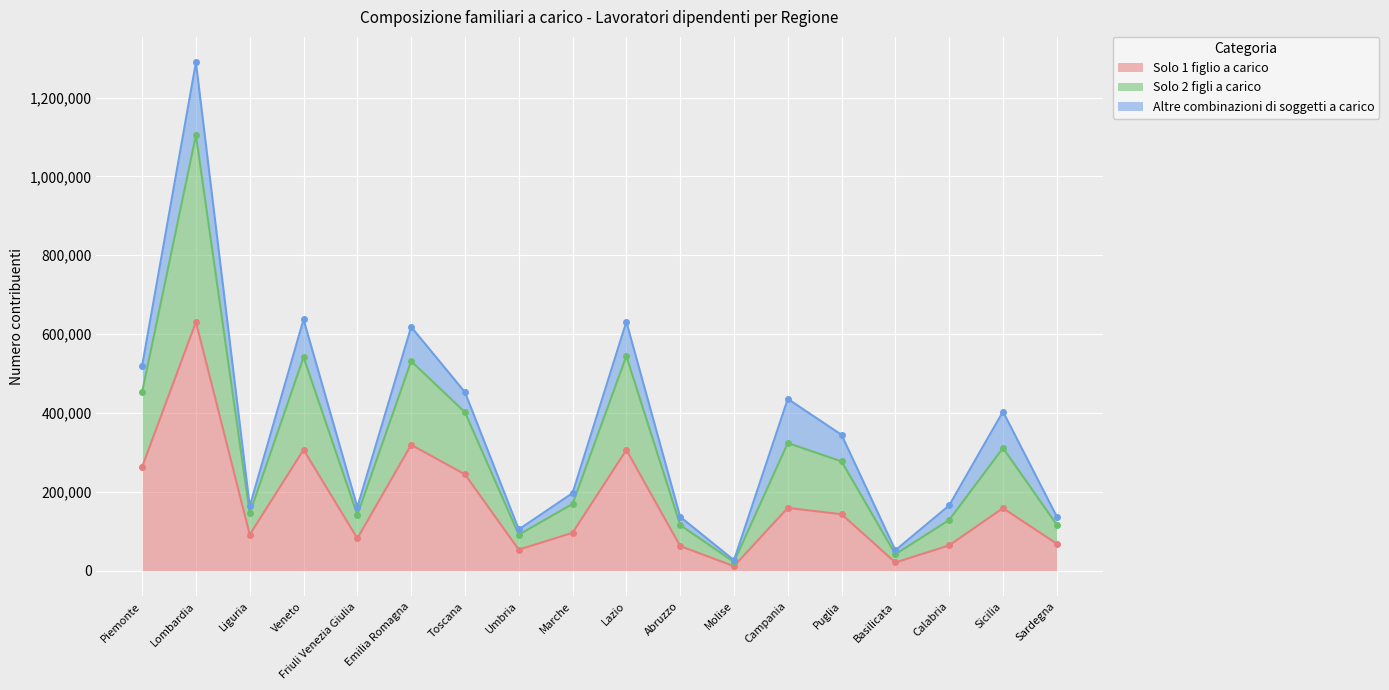

The Solo 1 figlio a carico series shows 142923 at Marche. True or false?

False